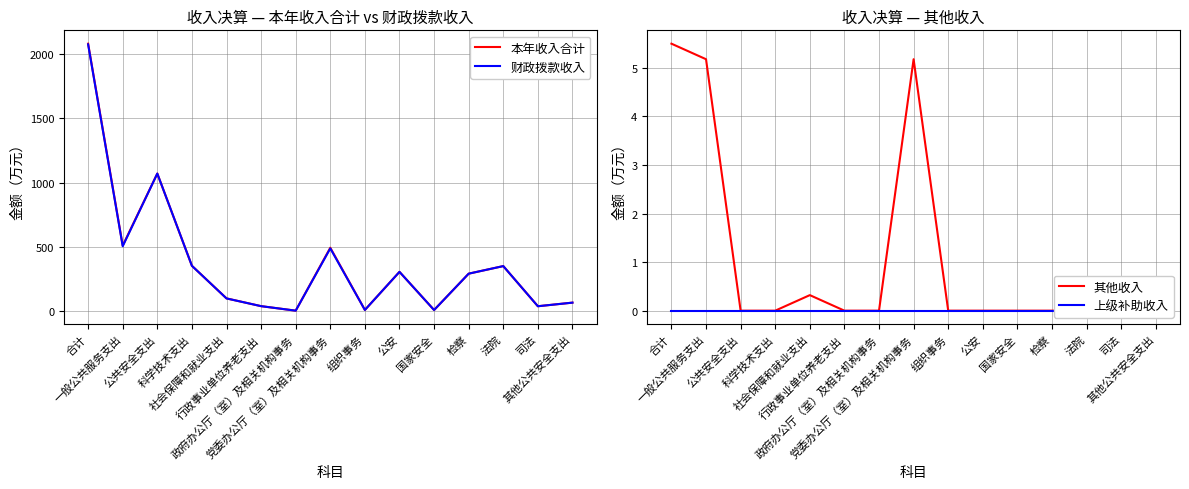

Which series has the widest spread of values?

本年收入合计